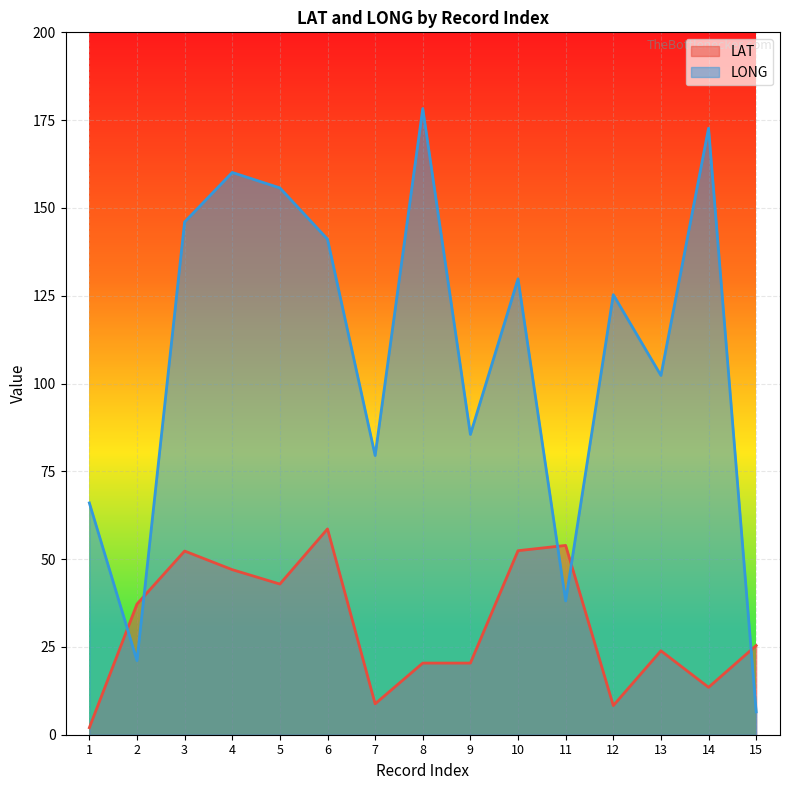

What is the difference between the maximum and minimum values in the LONG series?

171.8